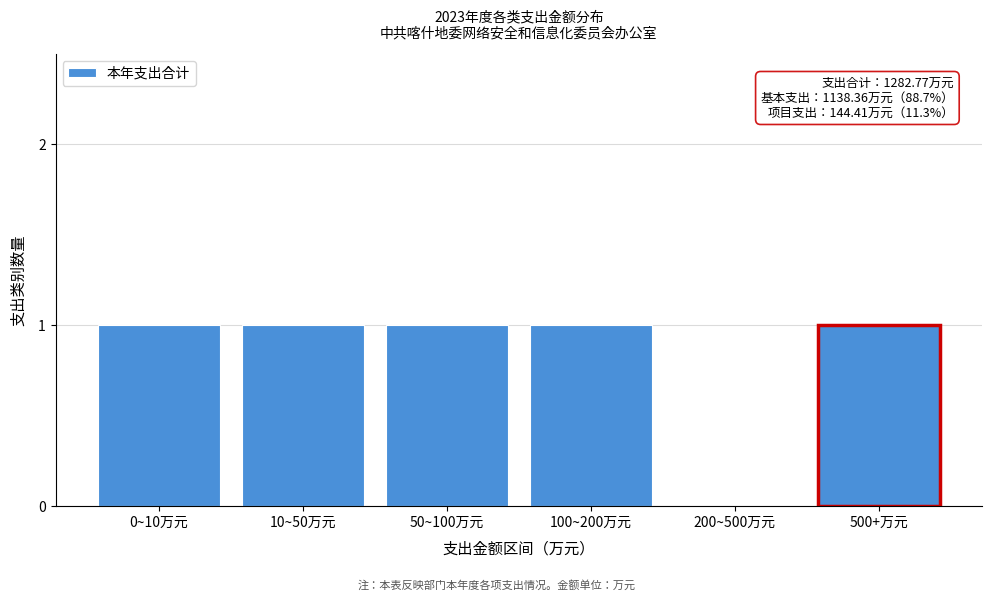

Reading right to left, extract all data points from this chart.

500+万元=1	200~500万元=0	100~200万元=1	50~100万元=1	10~50万元=1	0~10万元=1